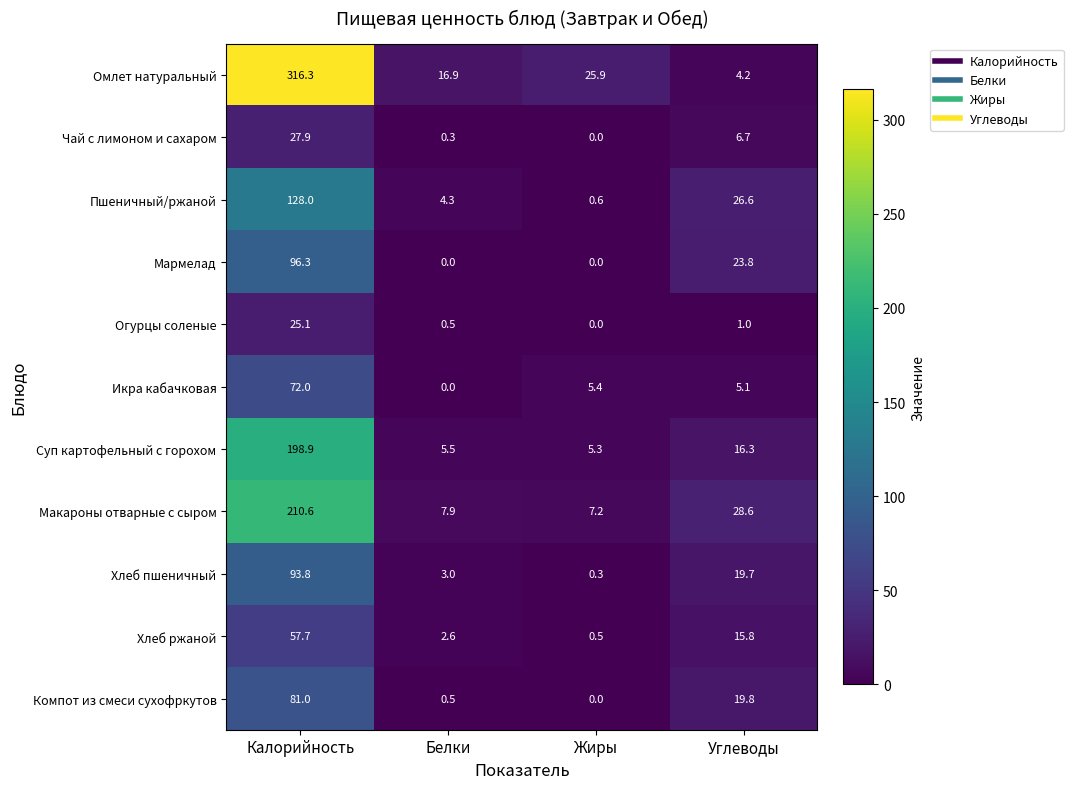

What is the maximum value shown in the chart?

316.3